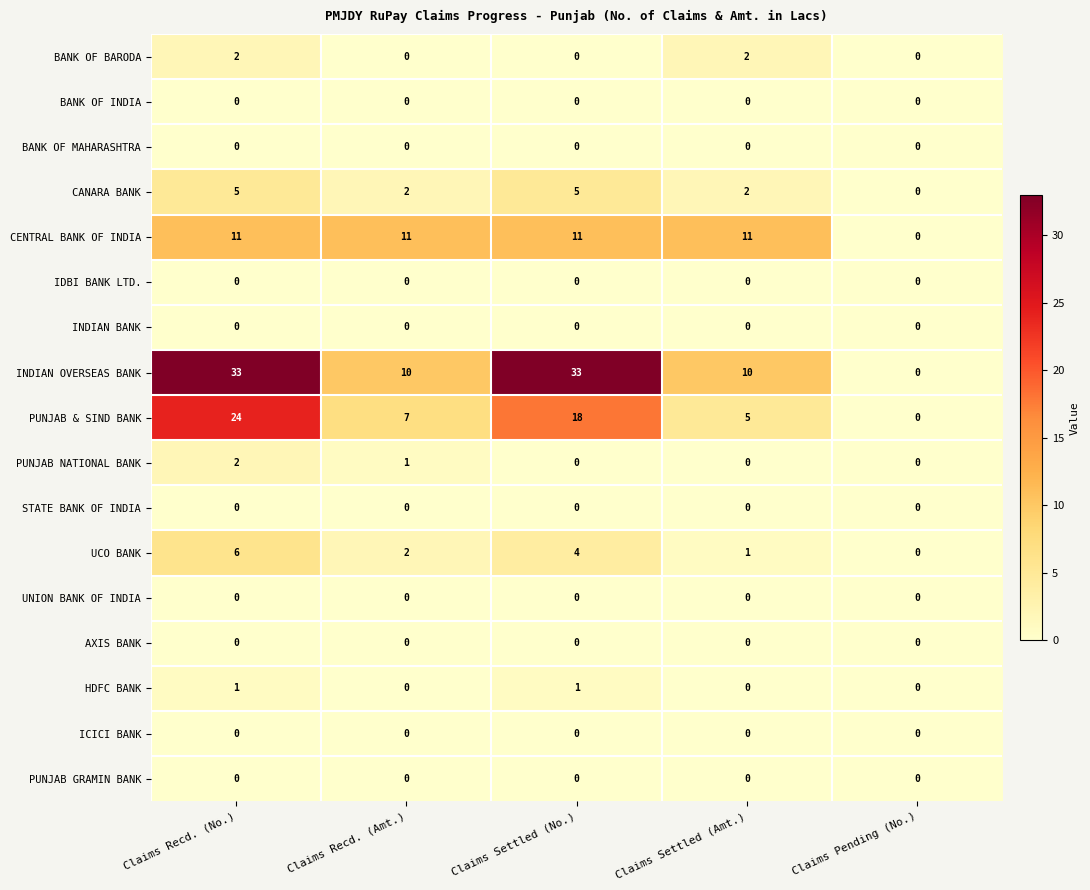

Between Claims Settled (No.) and Claims Settled (Amt.), which series saw the biggest shift?

INDIAN OVERSEAS BANK